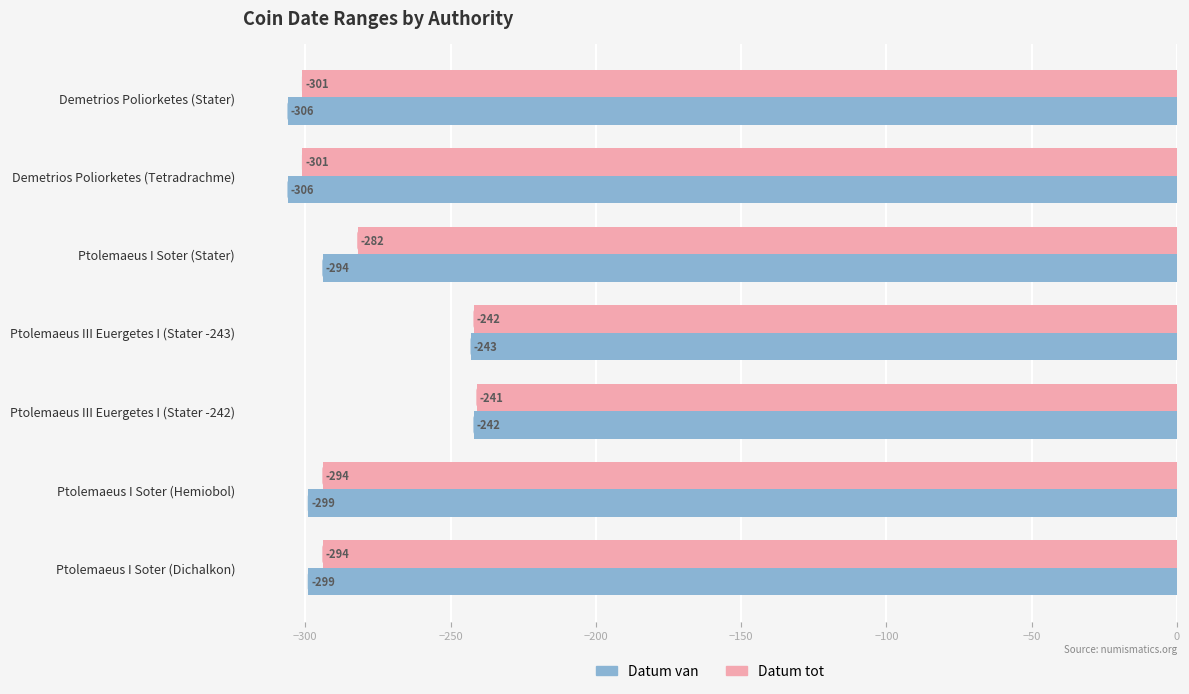

Count the number of categories in the chart.

7